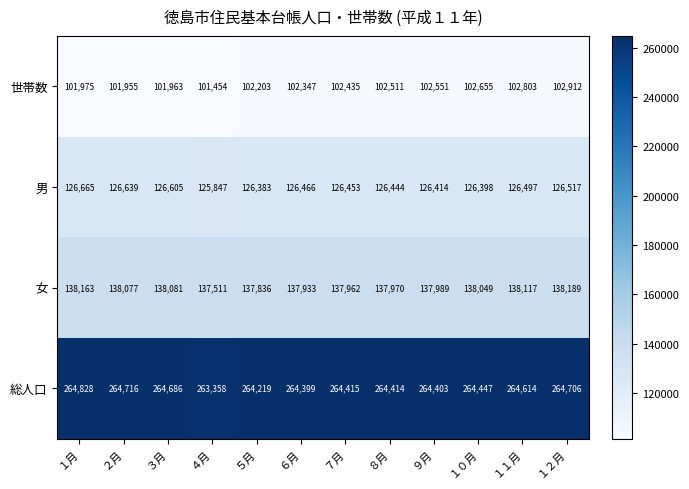

The 女 series shows 137933 at ６月. True or false?

True